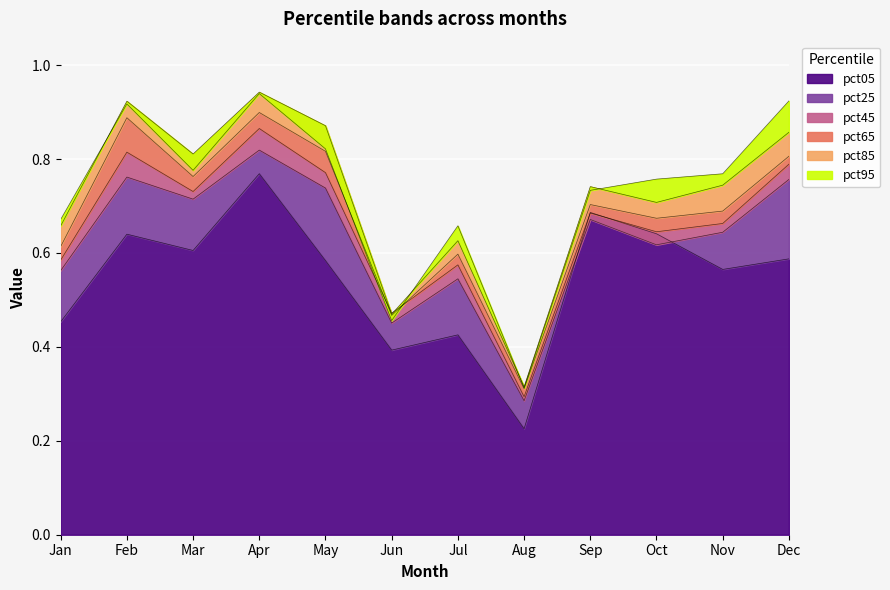

What is the sum of all pct05 values?

6.6